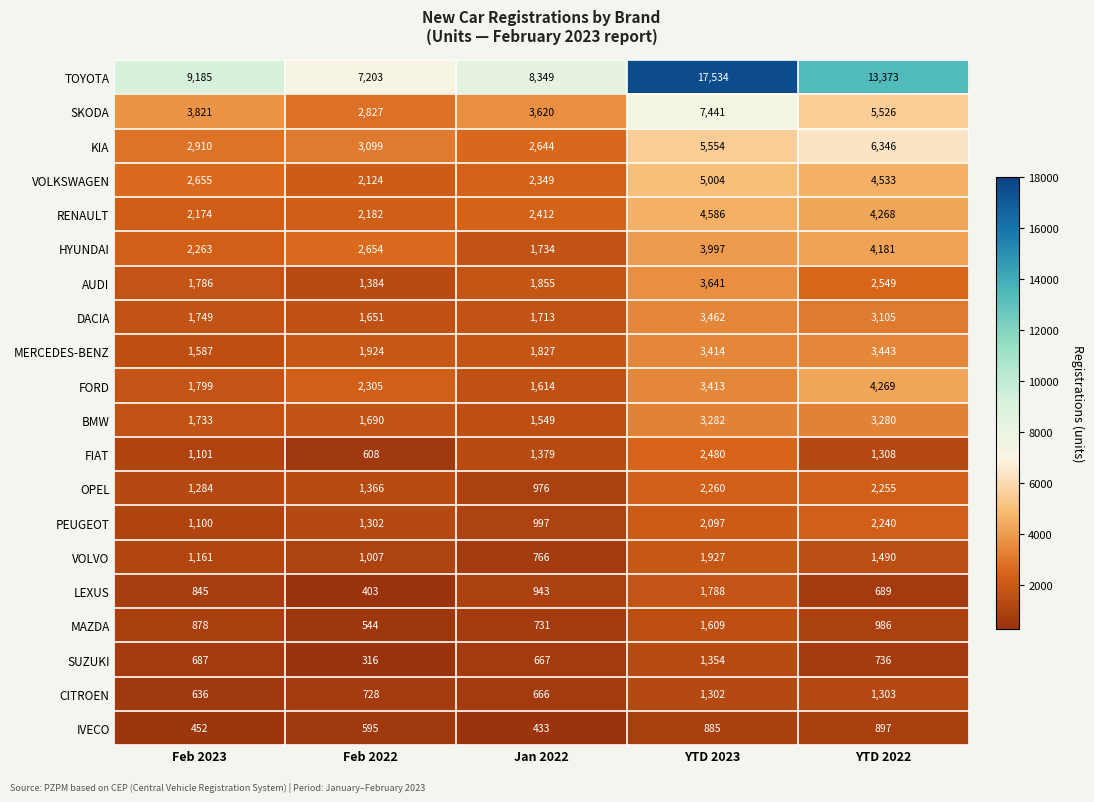

At how many categories does at least one series exceed 5171?

5